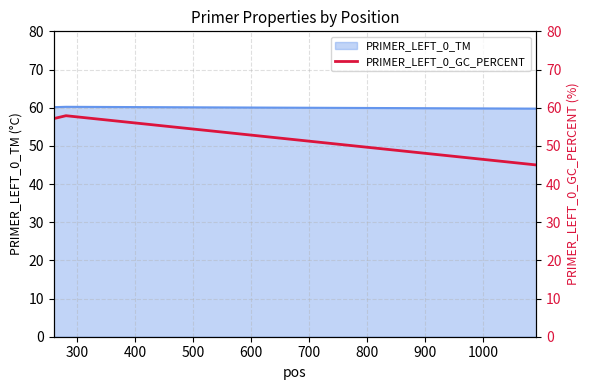

What is the minimum value for PRIMER_LEFT_0_TM?

59.8